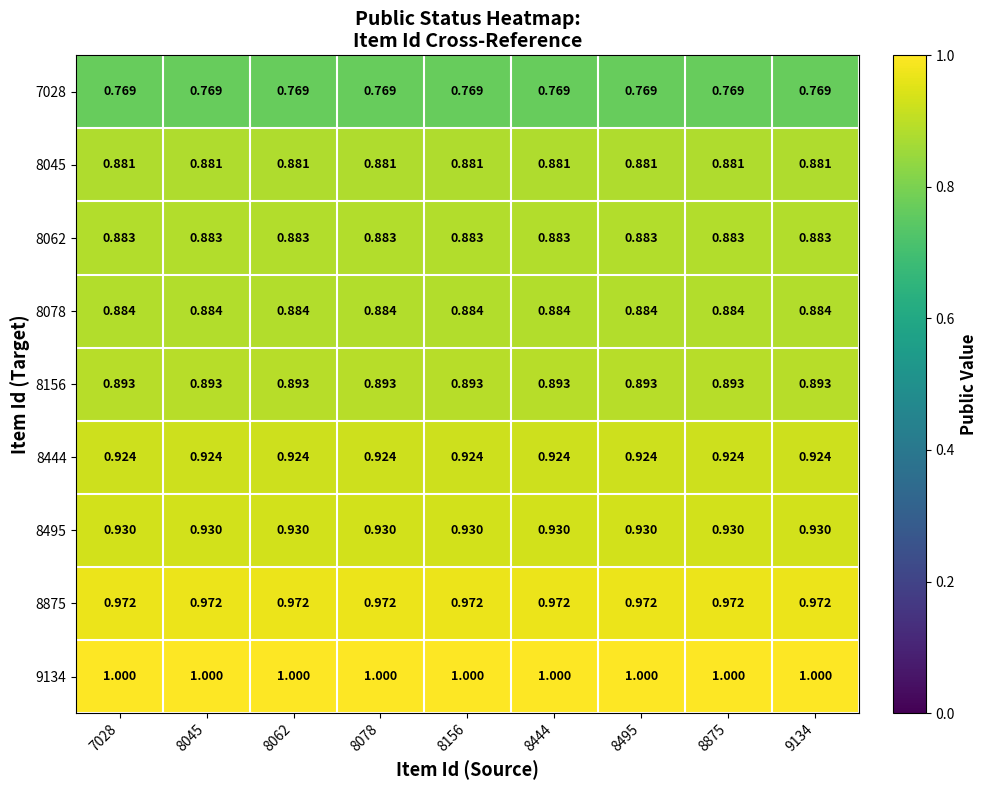

Is the value of 7028 at 8495 greater than the value of 9134 at 8078?

No